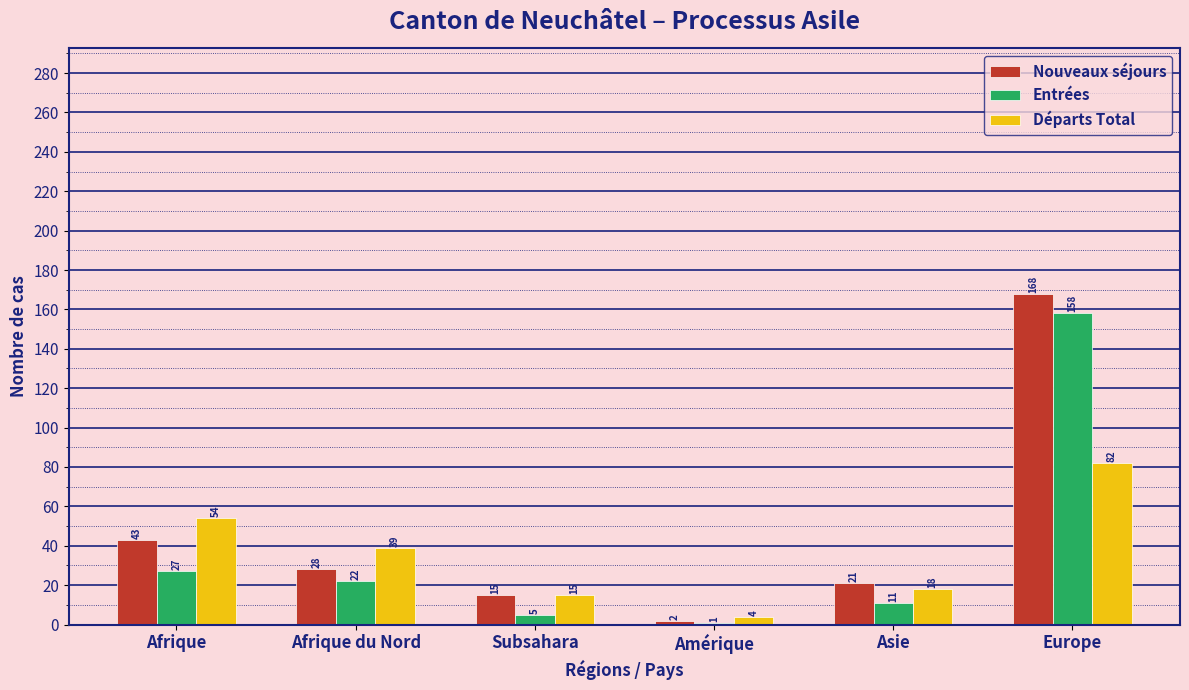

Reading left to right, extract all data points from this chart.

Nouveaux séjours: 43	28	15	2	21	168
Entrées: 27	22	5	1	11	158
Départs Total: 54	39	15	4	18	82